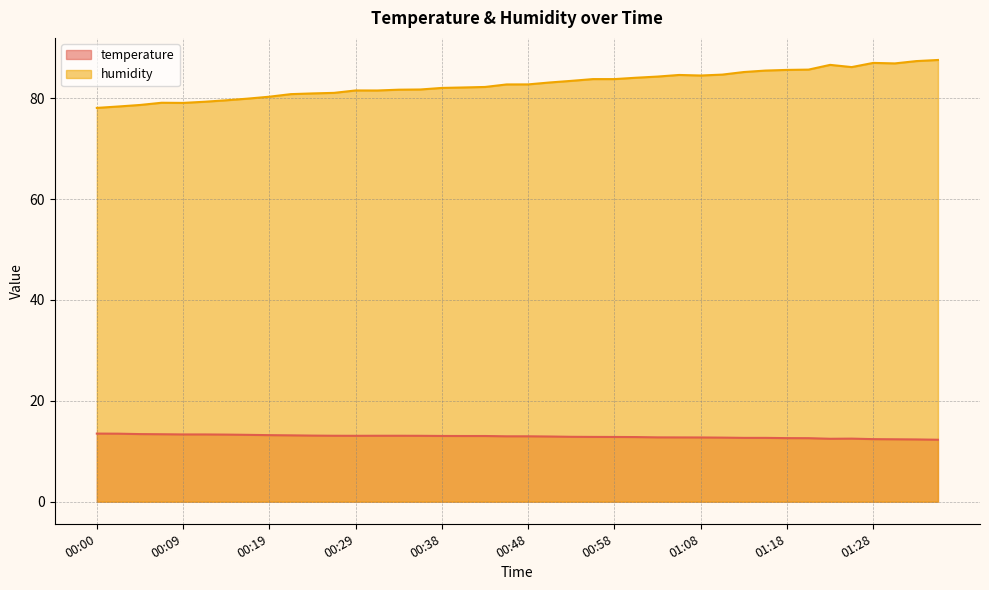

True or false: temperature and humidity intersect in this chart.

False